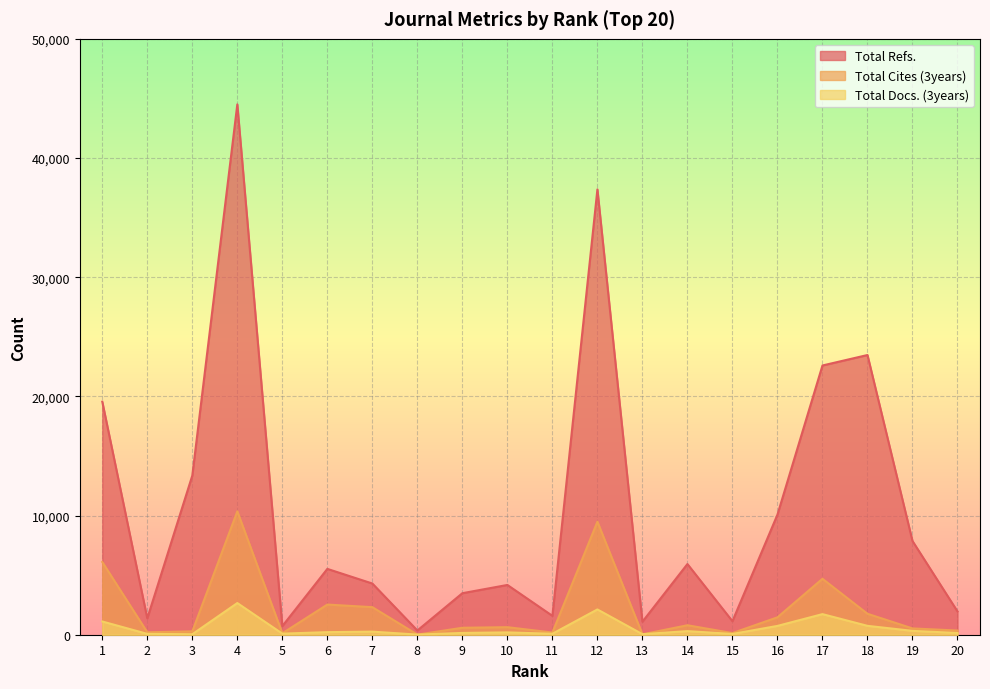

What is the difference between the maximum and minimum values in the Total Cites (3years) series?

10344